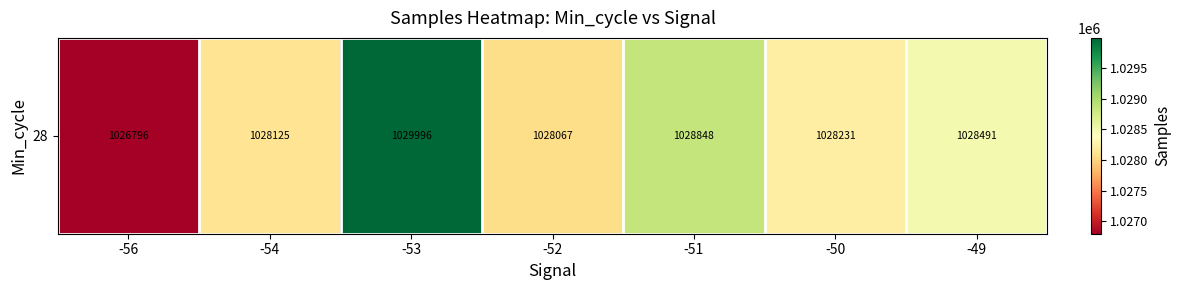

List the labels in order of value, largest first.

-53, -51, -49, -50, -54, -52, -56